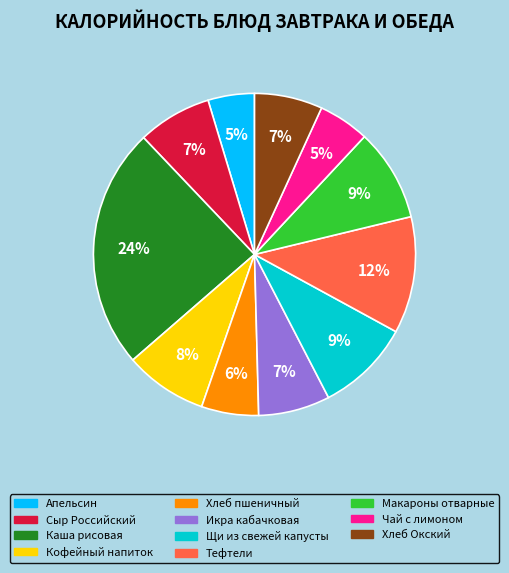

What is the largest slice in the pie chart?

Каша рисовая